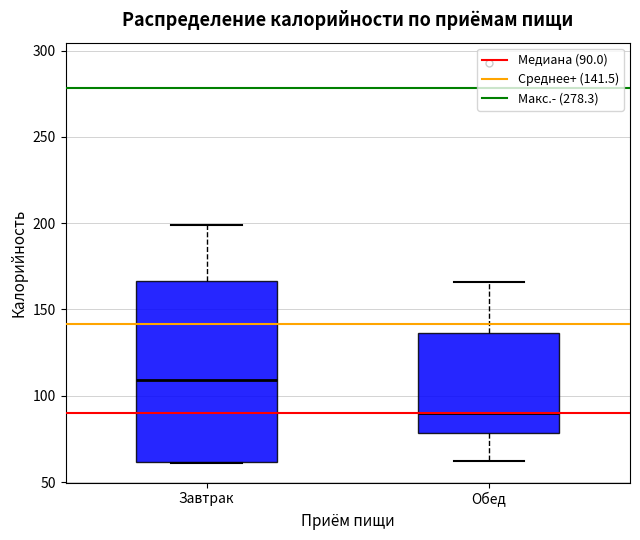

Reading left to right, read every box against the y-axis: the position of its median line, the range the box covers, and the ends of its whiskers. The values are not printed on the chart, so give them approximately, as read against the axis.

Завтрак: median 110, box 60 to 165, whiskers 60 to 200
Обед: median 90, box 80 to 135, whiskers 65 to 165